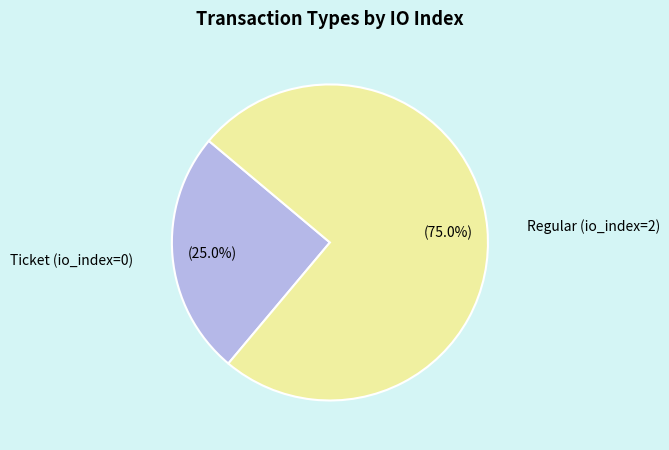

Is there a majority slice in this chart?

Yes